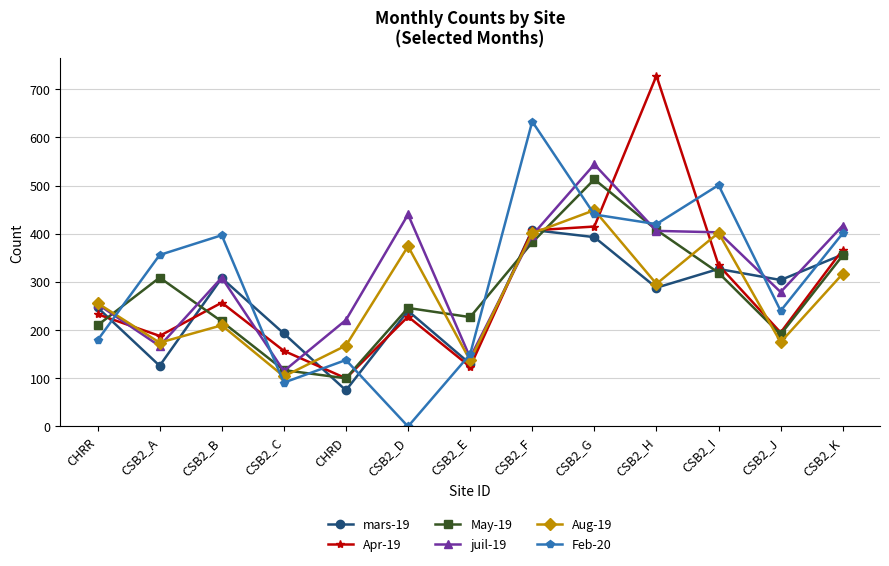

Rank the series by their maximum value, from lowest to highest.

mars-19, Aug-19, May-19, juil-19, Feb-20, Apr-19